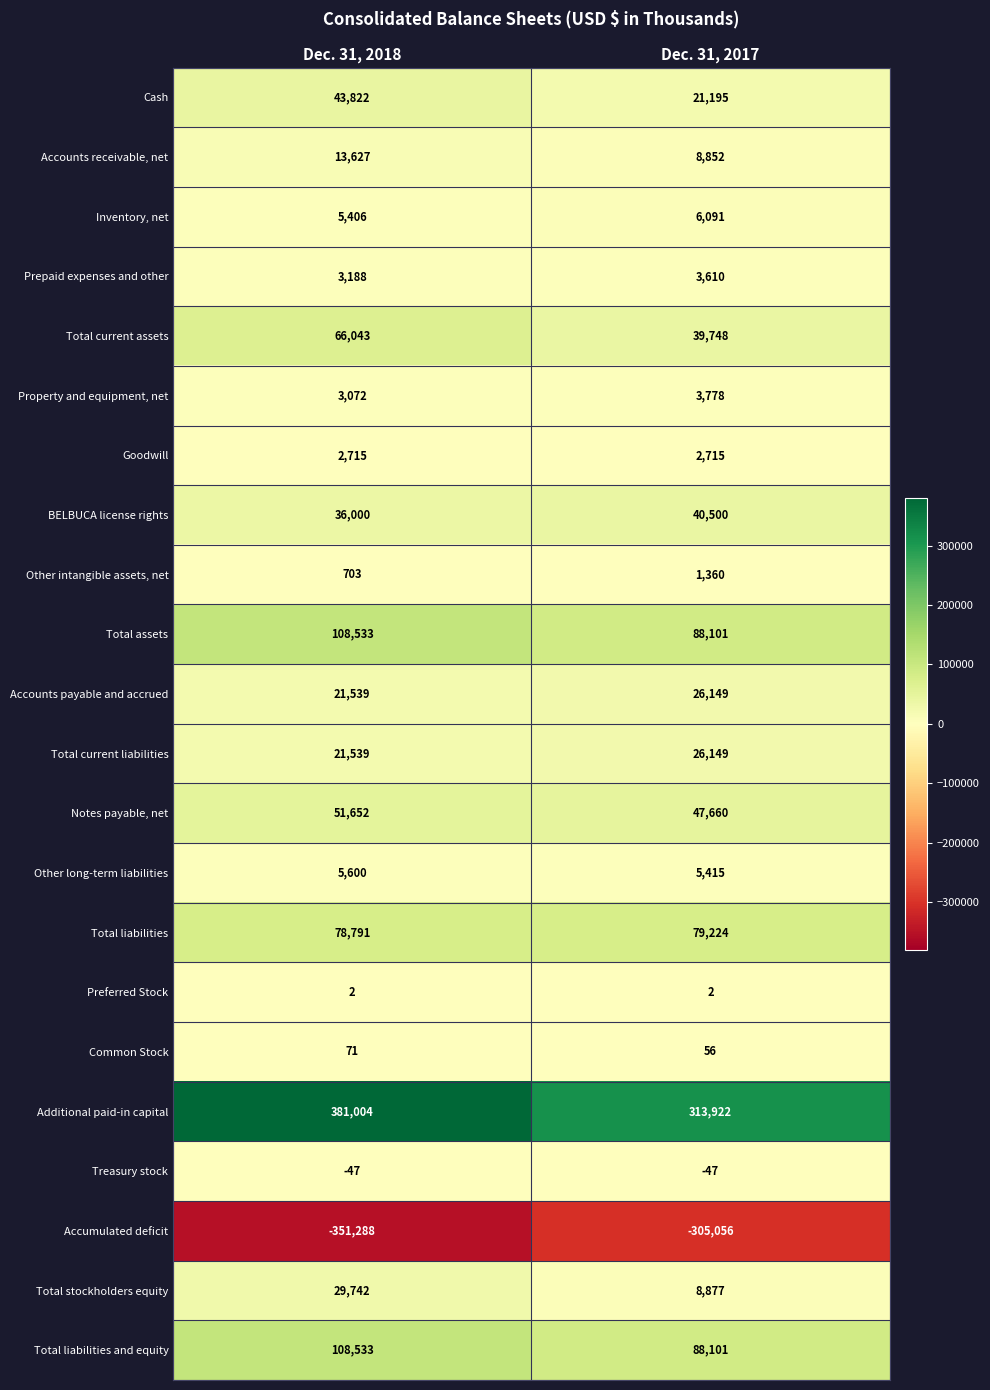

Read the Total stockholders equity value at Dec. 31, 2017, to the nearest 10.

8880